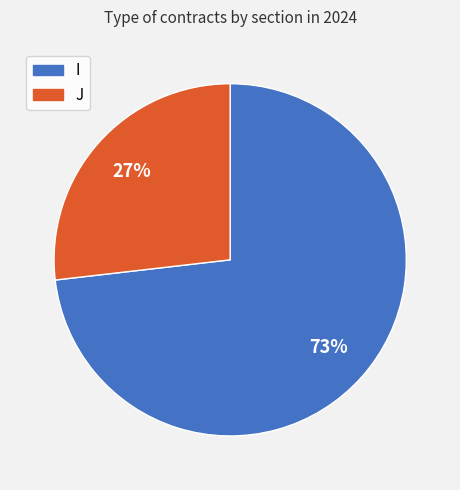

Which has a higher value, J or I?

I